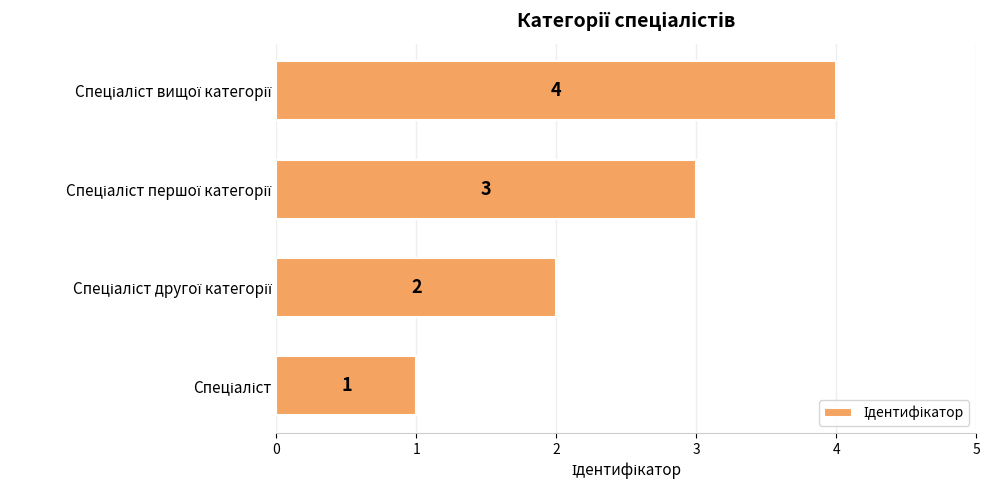

What is the maximum value shown in the chart?

4